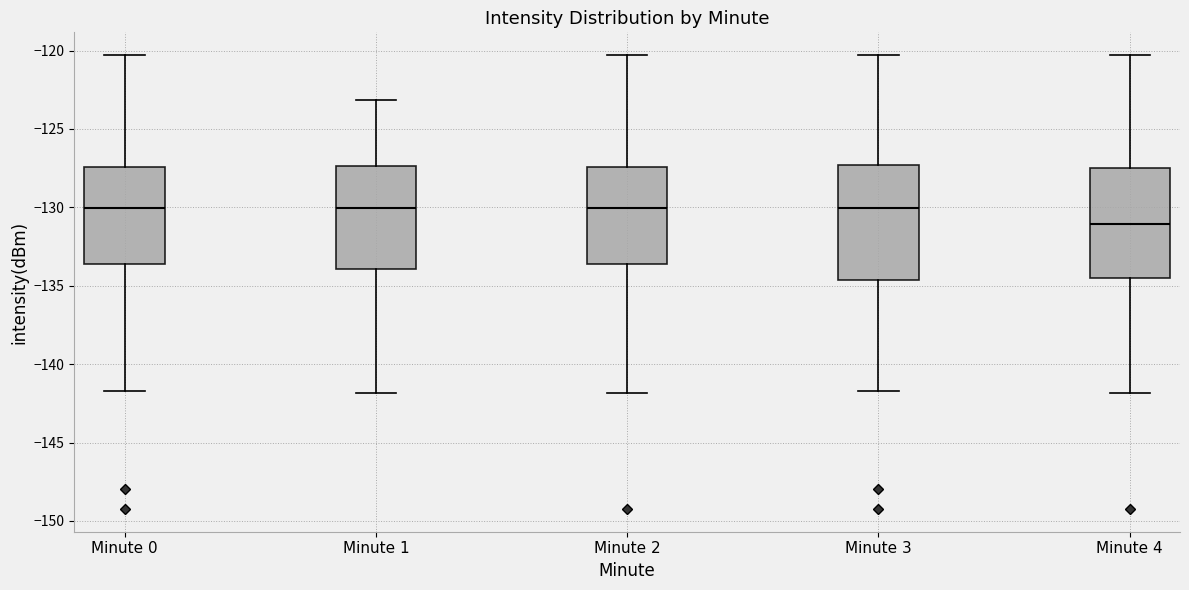

Reading left to right, transcribe this box plot: for each box, give where its median line is, the range the box spans, and where its two whiskers end, as read against the y-axis. The values are not printed on the chart, so give them approximately, as read against the axis.

Minute 0: median -130.0, box -133.5 to -127.5, whiskers -141.5 to -120.5
Minute 1: median -130.0, box -134.0 to -127.5, whiskers -142.0 to -123.0
Minute 2: median -130.0, box -133.5 to -127.5, whiskers -142.0 to -120.5
Minute 3: median -130.0, box -134.5 to -127.5, whiskers -141.5 to -120.5
Minute 4: median -131.0, box -134.5 to -127.5, whiskers -142.0 to -120.5